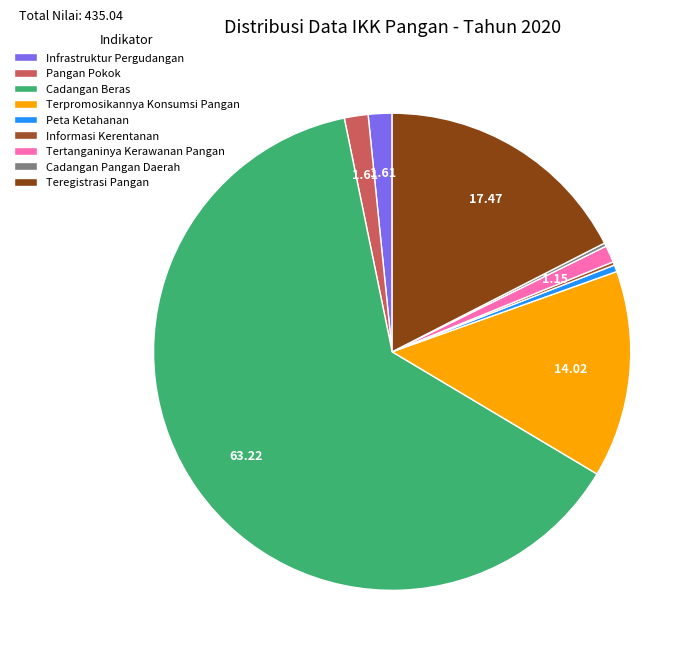

True or false: Teregistrasi Pangan accounts for 17% of the total.

True